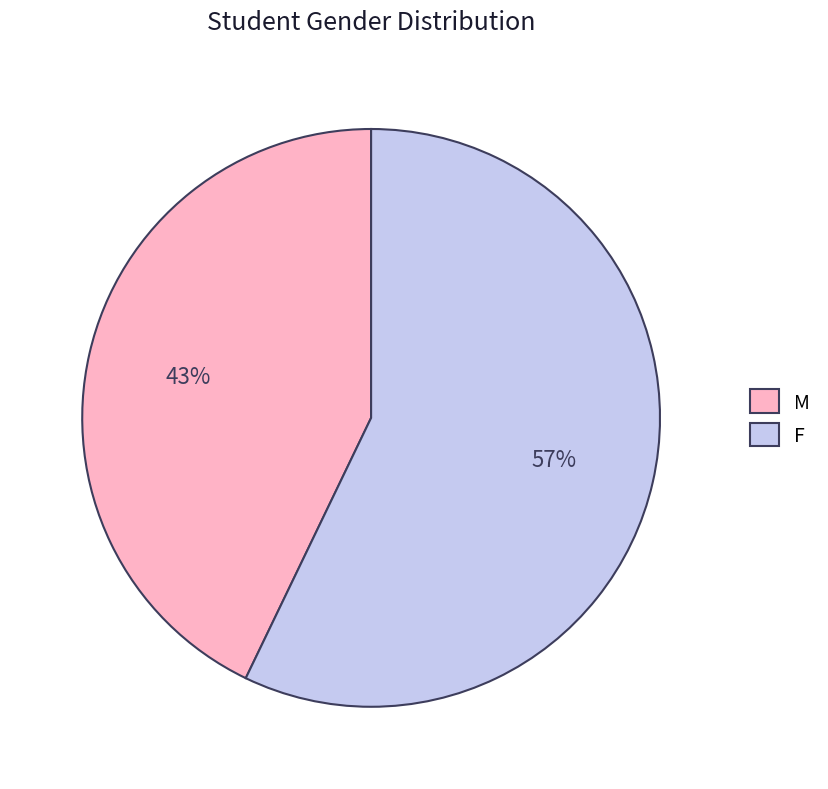

Between F and M, which is larger?

F